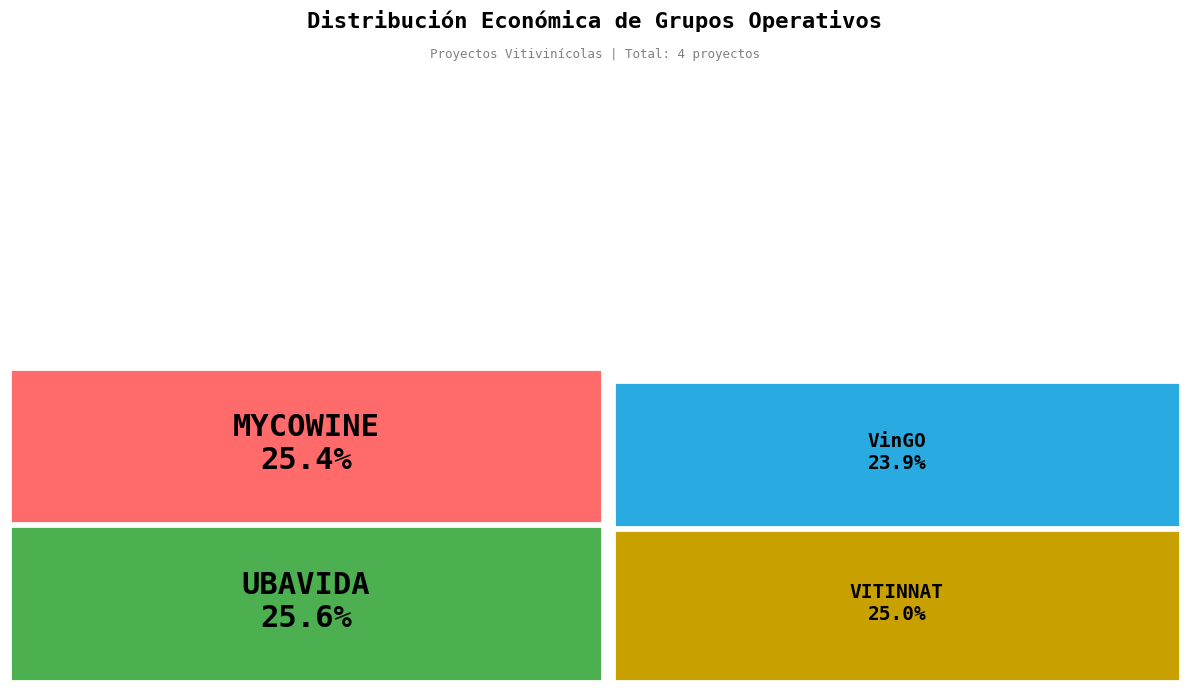

True or false: MYCOWINE accounts for 25% of the total.

True